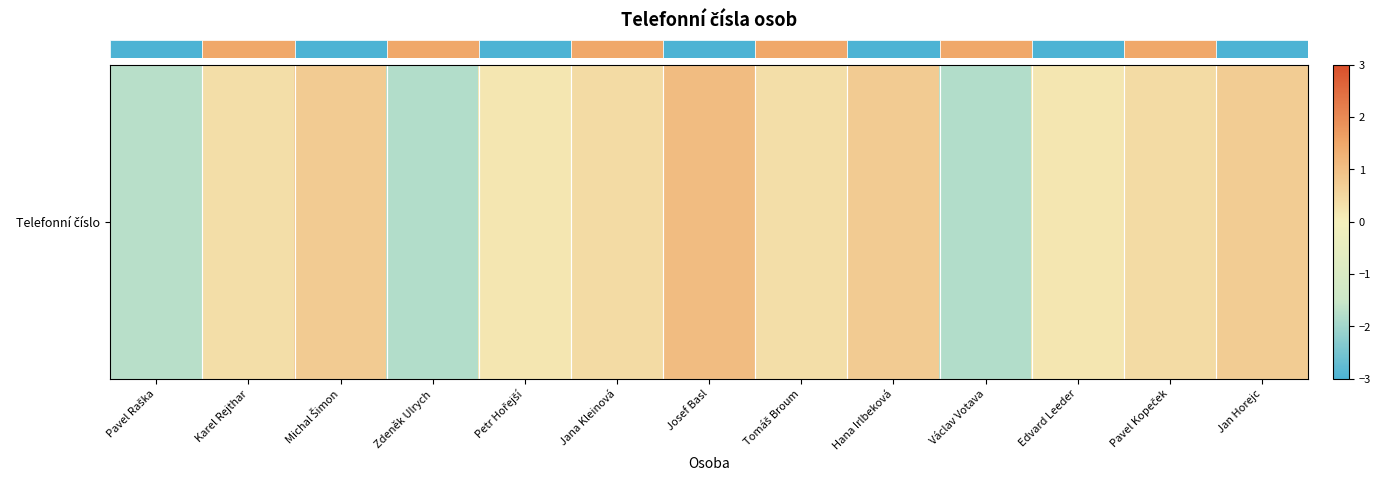

Reading left to right, list all the values displayed in this chart.

Pavel Raška=-1.7	Karel Rejthar=0.4	Michal Šimon=0.8	Zdeněk Ulrych=-1.8	Petr Hořejší=0.2	Jana Kleinová=0.4	Josef Basl=1.1	Tomáš Broum=0.4	Hana Irlbeková=0.8	Václav Votava=-1.8	Edvard Leeder=0.2	Pavel Kopeček=0.4	Jan Horejc=0.7